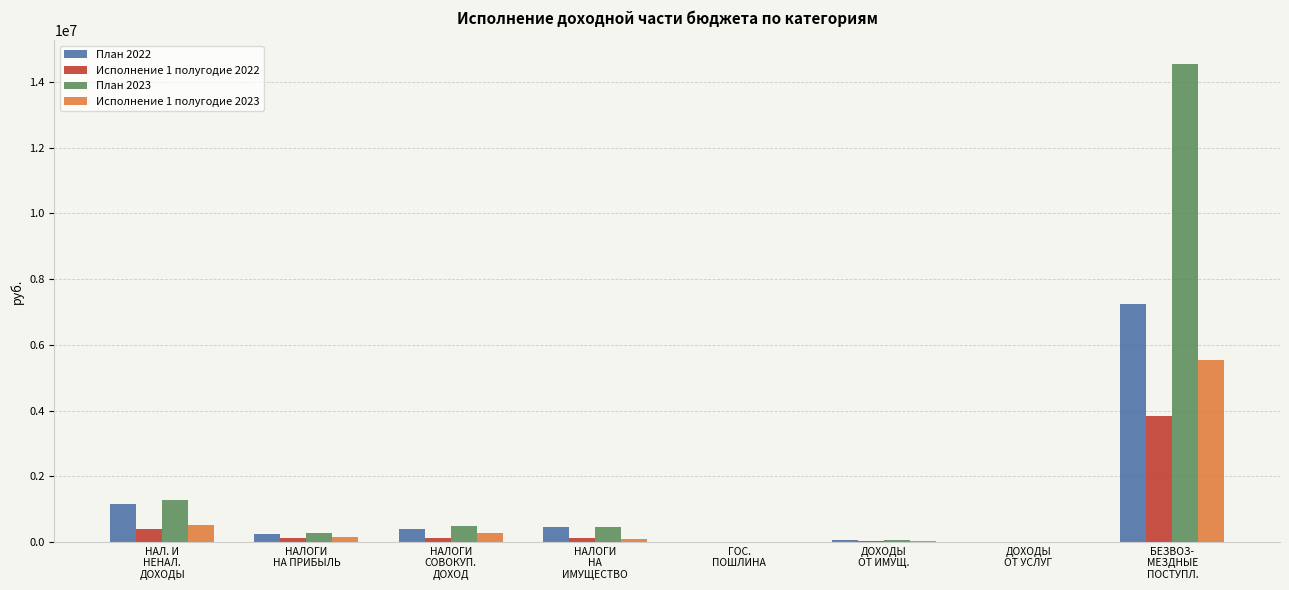

Which label corresponds to the largest value in the chart?

БЕЗВОЗ-
МЕЗДНЫЕ
ПОСТУПЛ.